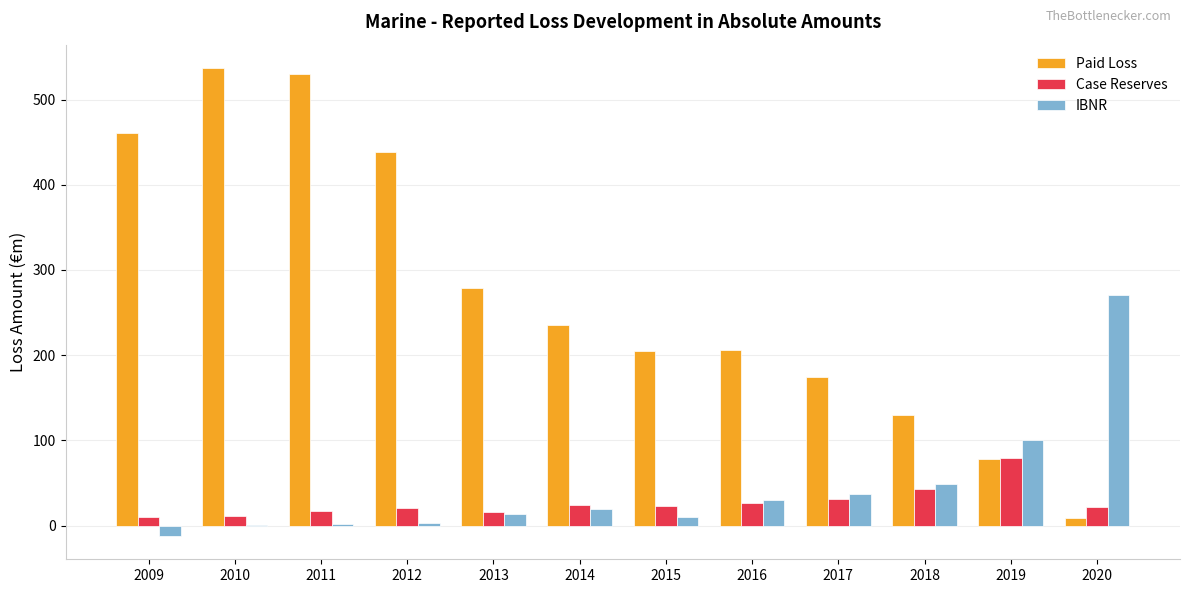

What is the sum of all Case Reserves values?

324.9